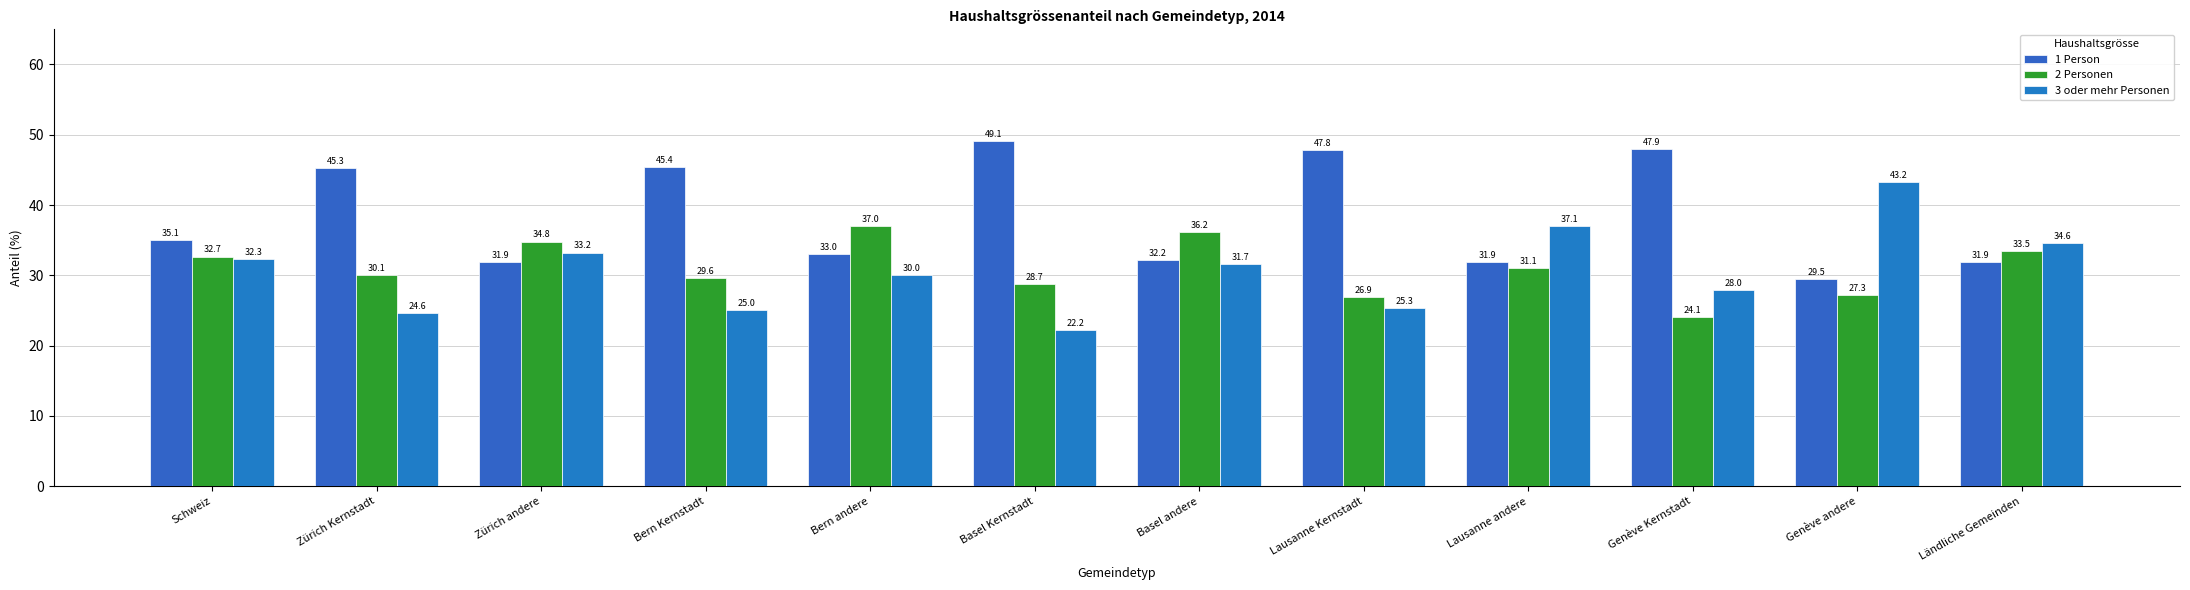

Which series has the largest total across all categories?

1 Person